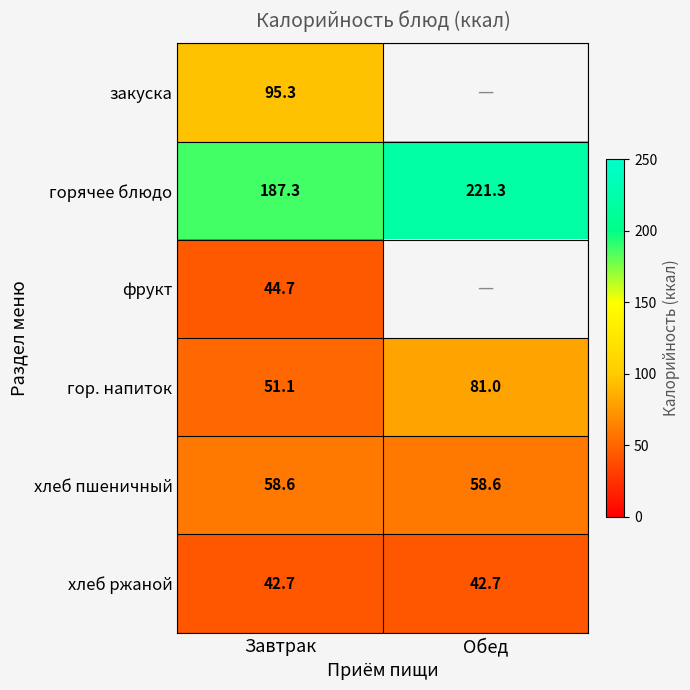

At how many categories does at least one series exceed 116?

2